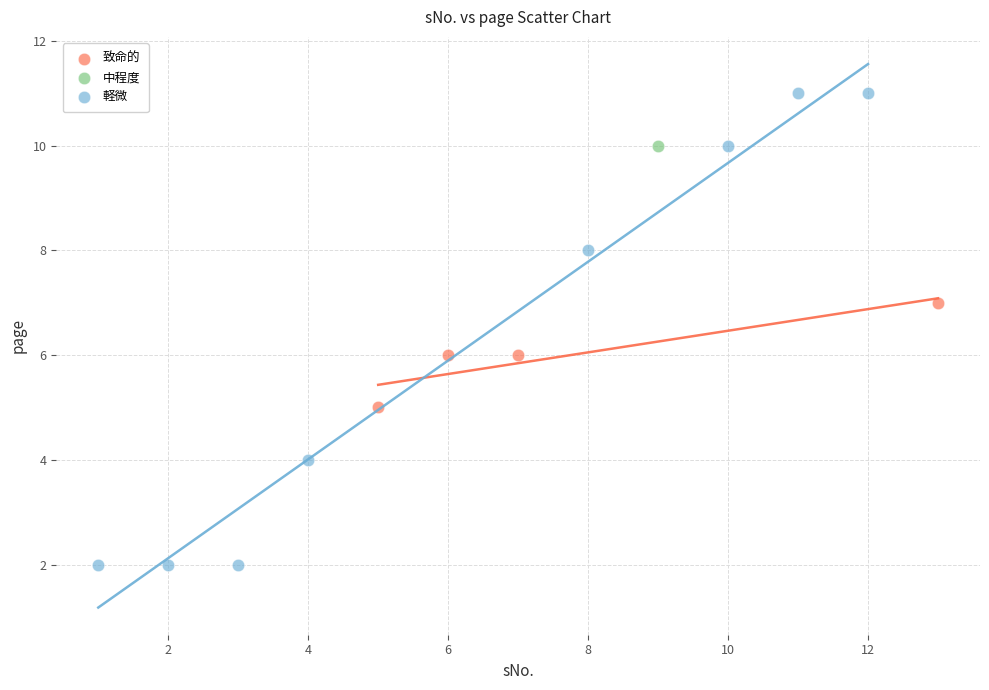

What are all the series names shown in the legend?

軽微, 中程度, 致命的